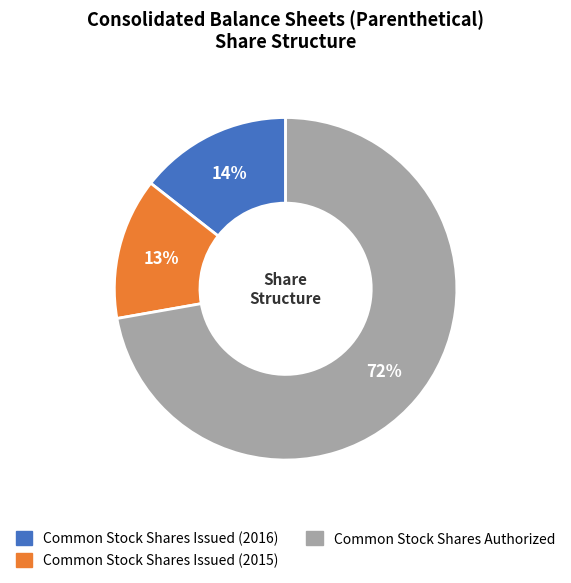

Is it true that Common Stock Shares Authorized is 63% of the pie?

False